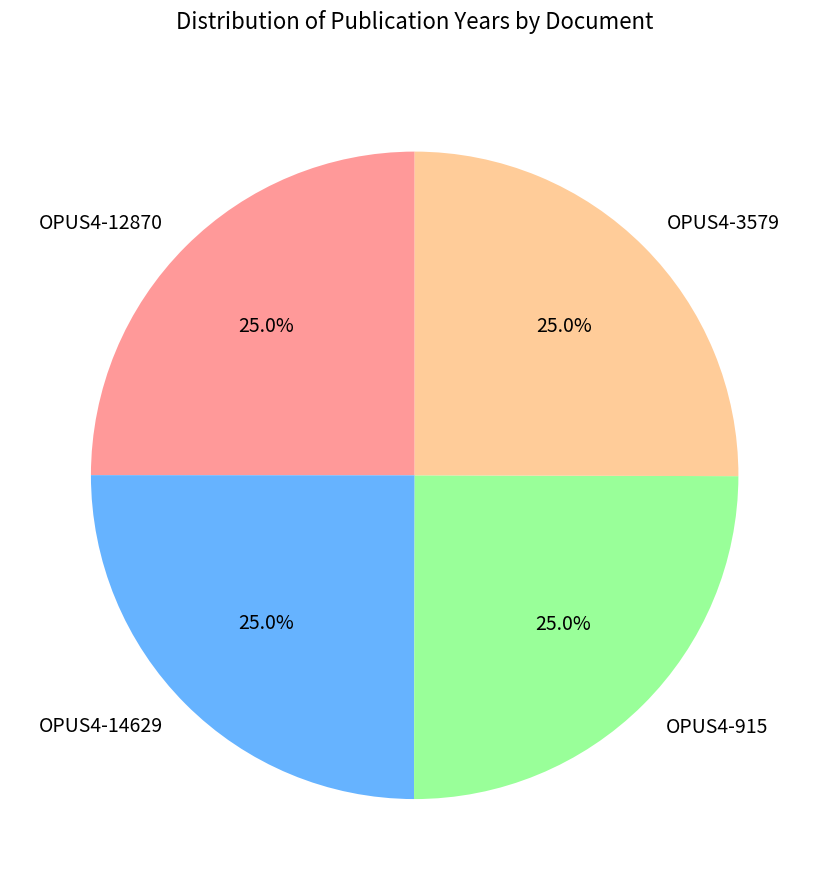

How many segments does this pie chart have?

4